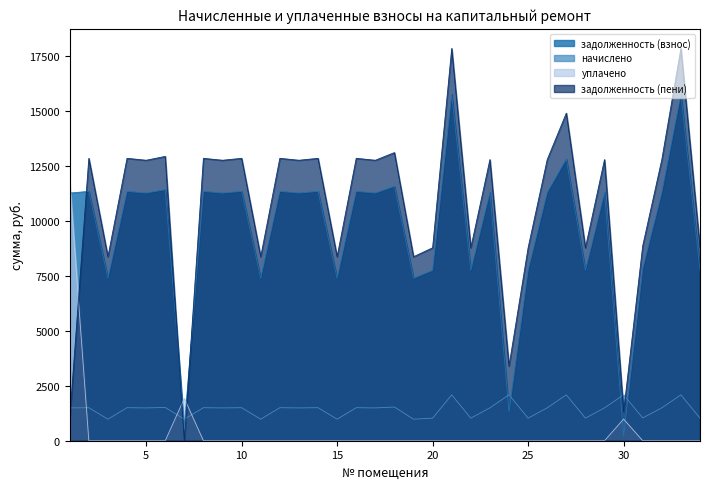

Which category has the lowest value across all series?

2